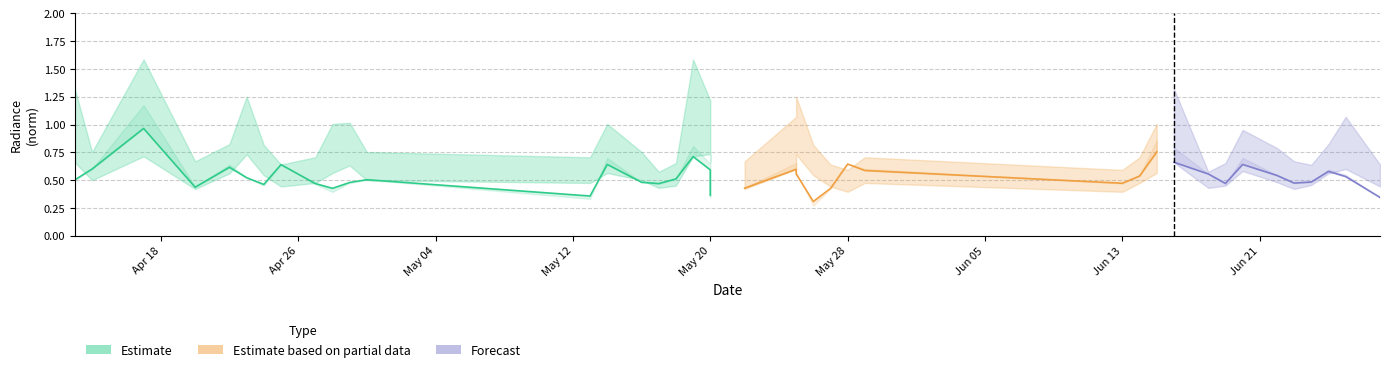

What is the sum of all rade9_mult_nadir_norm values?

22.1